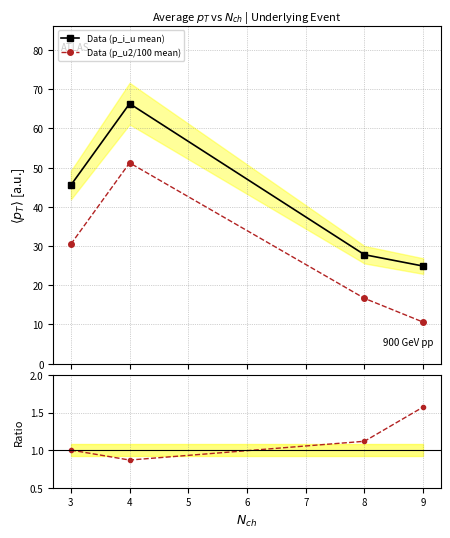

True or false: Data (p_u2/100 mean) and Data (p_i_u mean) intersect in this chart.

False